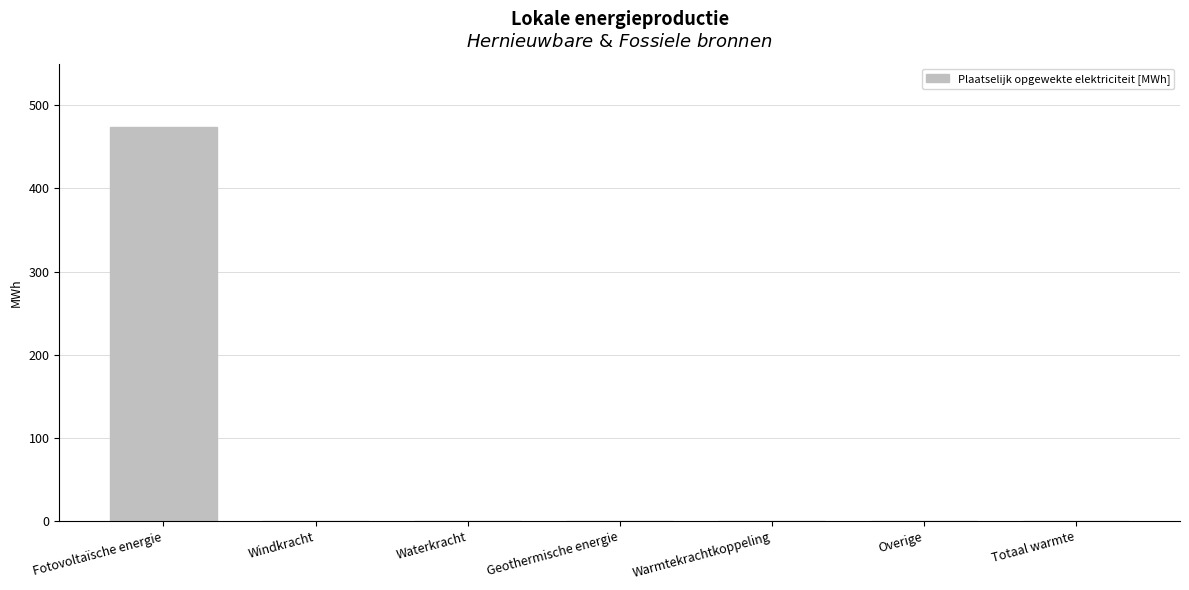

Reading left to right, transcribe all the data shown in this chart.

Fotovoltaïsche energie=474.3	Windkracht=0.0	Waterkracht=0.0	Geothermische energie=0.0	Warmtekrachtkoppeling=0.0	Overige=0.0	Totaal warmte=0.0